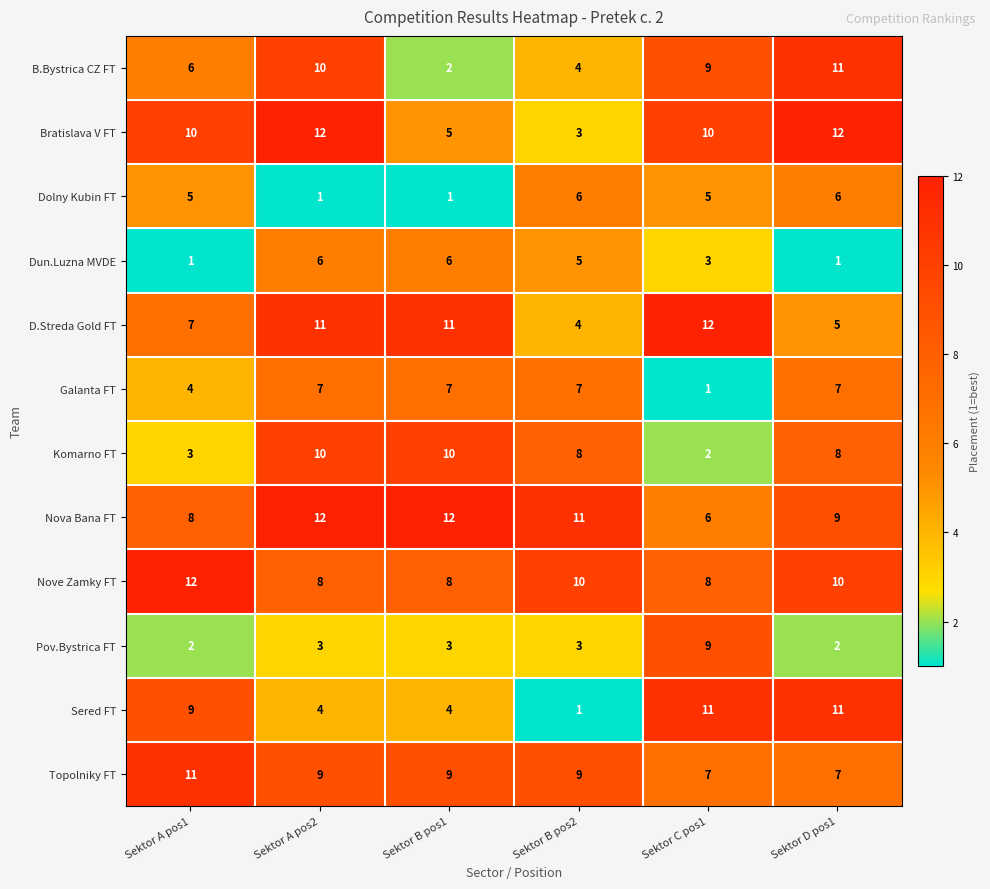

How many series are shown in this chart?

12